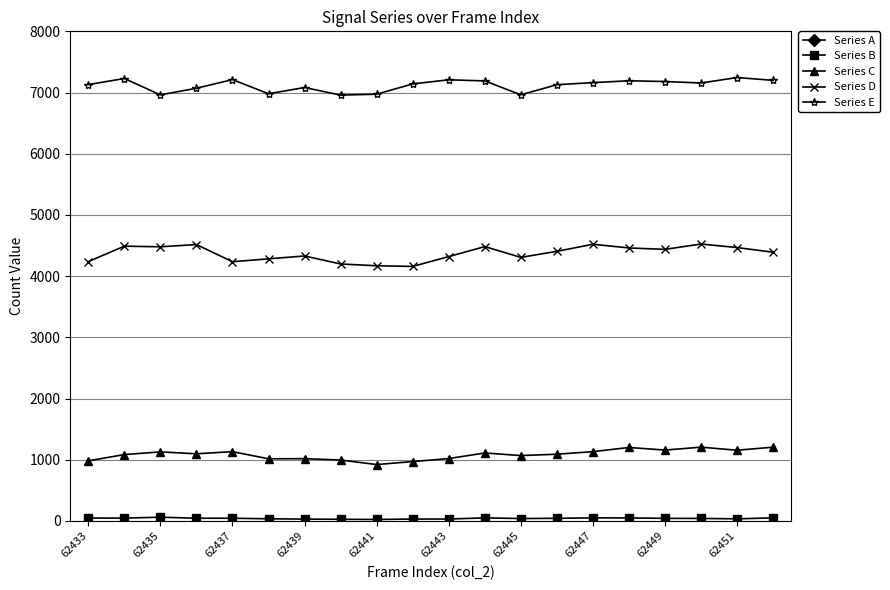

What position from the left is 13?

14